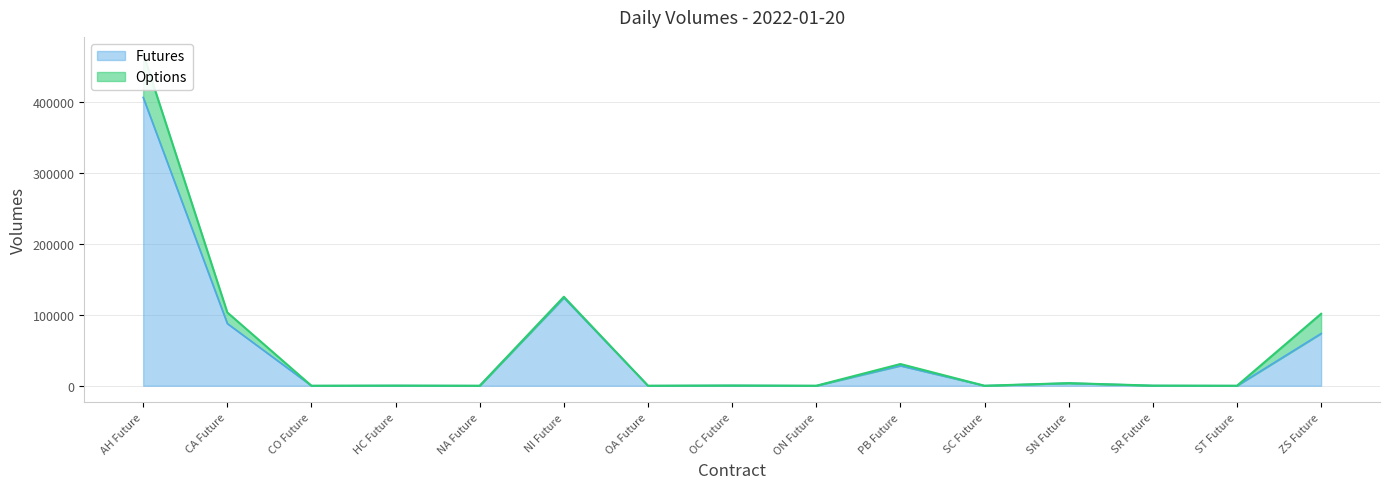

What is the sum of the values at OC Future and PB Future?

28509